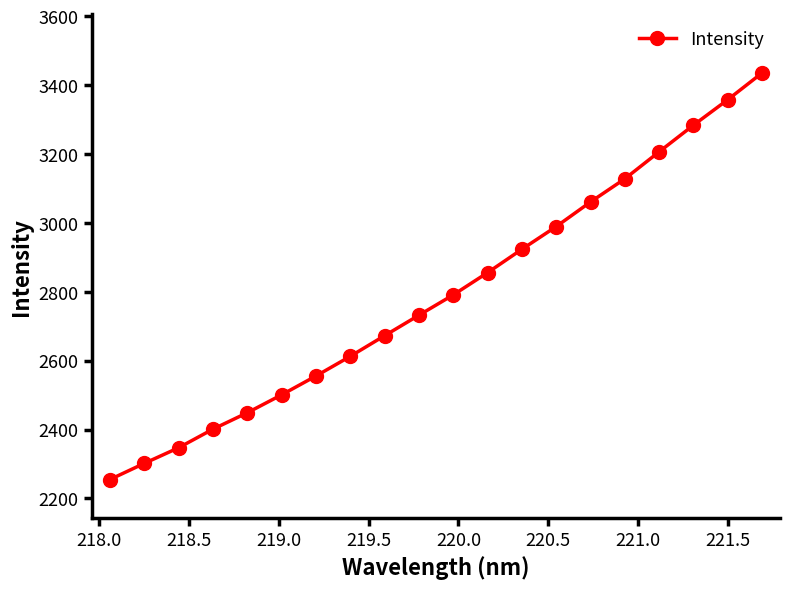

How many lines are shown in the chart?

1